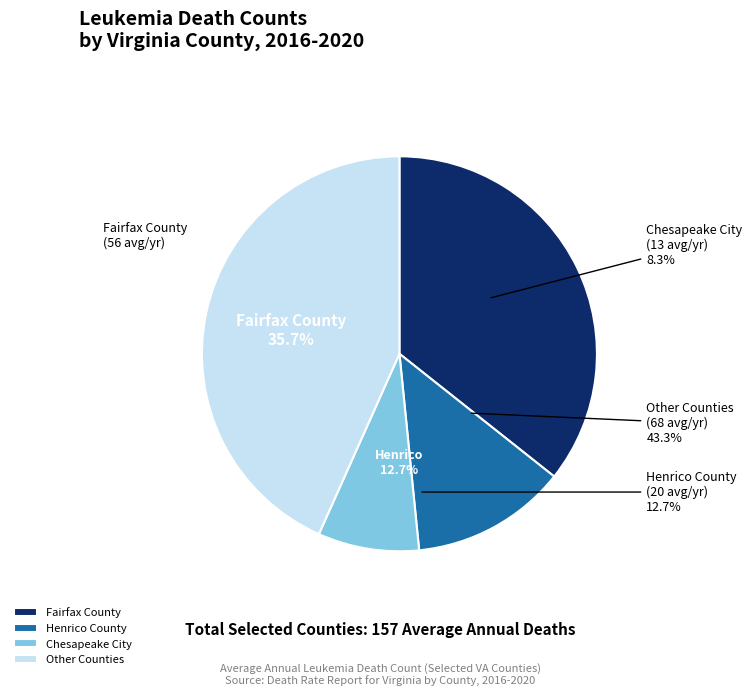

Combined, do Fairfax County and Prince William County account for over 50%?

No